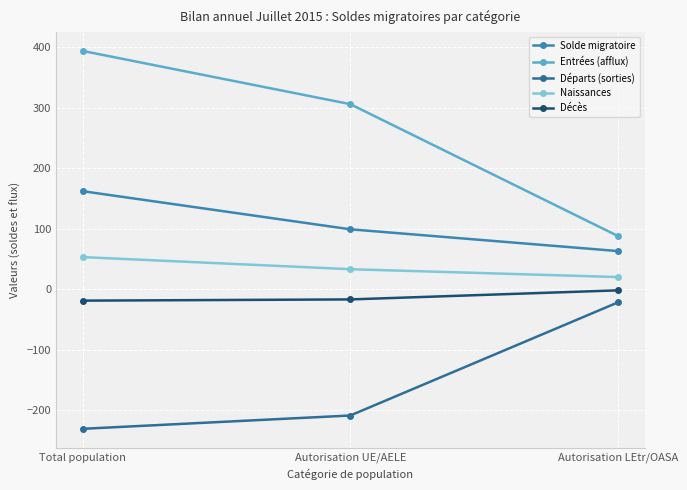

The value of Départs (sorties) at Total population is -231. True or false?

True